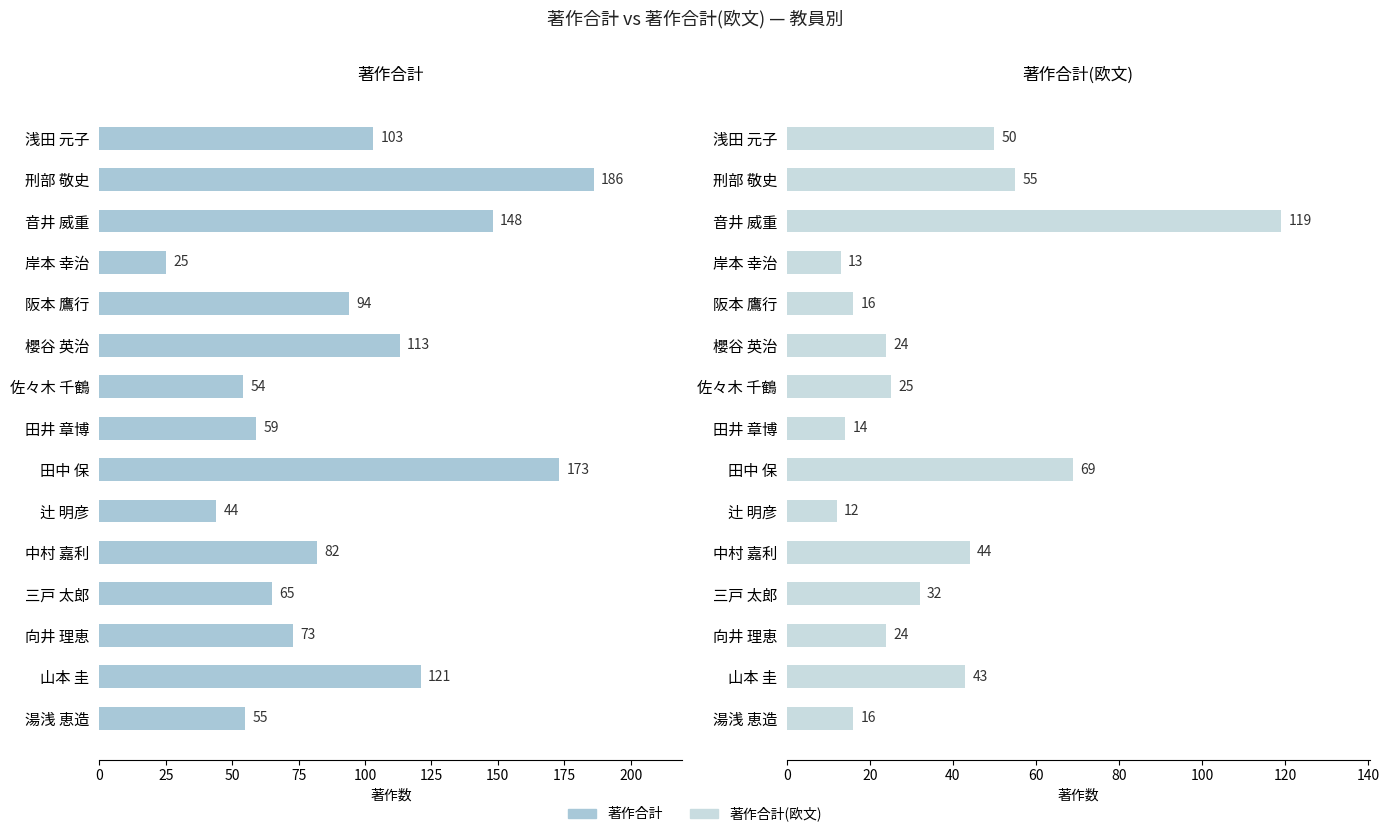

What is the highest value of the 著作合計 series?

186